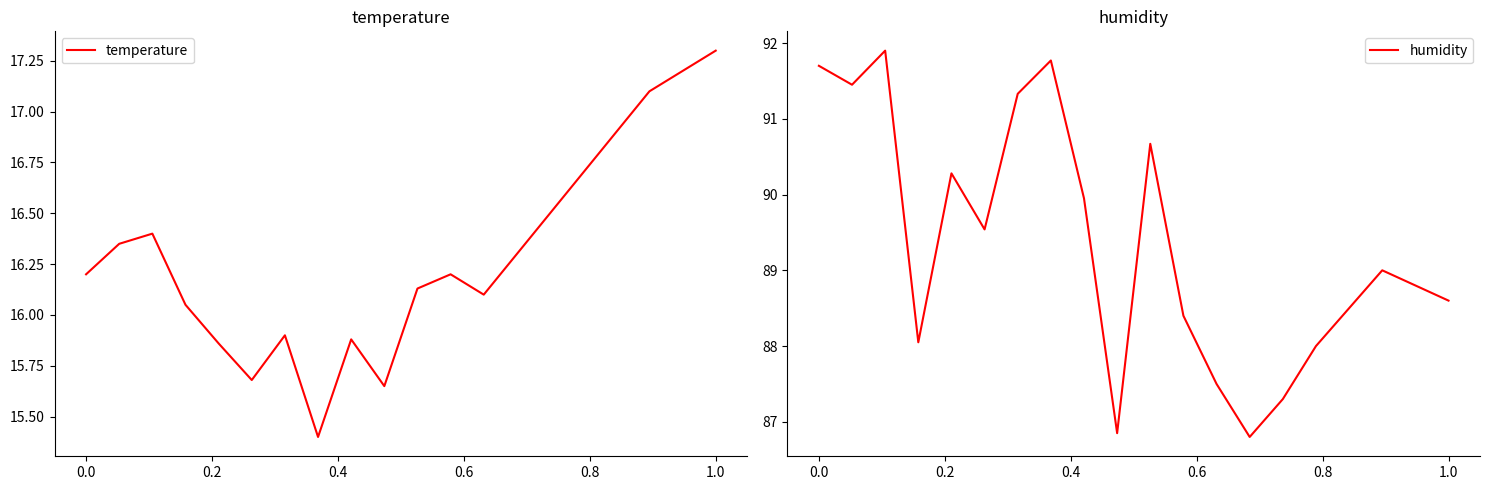

True or false: temperature and humidity cross at least once.

False